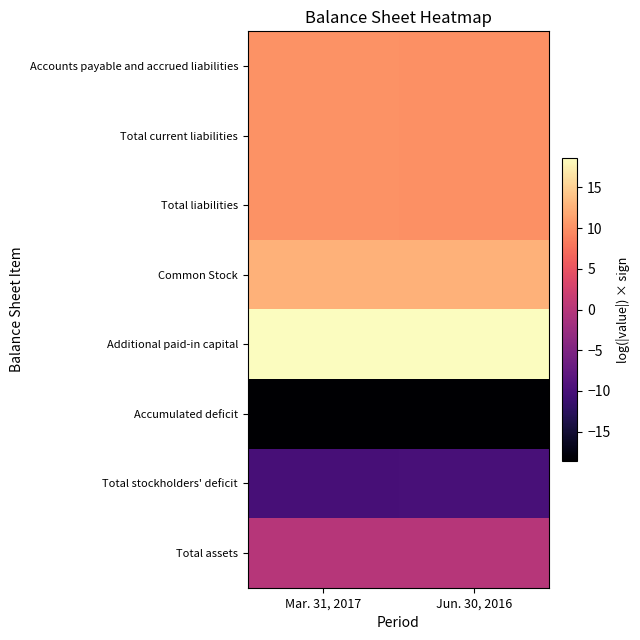

Reading left to right, list all the values displayed in this chart.

Accounts payable and accrued liabilities: Mar. 31, 2017=10.1	Jun. 30, 2016=10.0
Total current liabilities: Mar. 31, 2017=10.1	Jun. 30, 2016=10.0
Total liabilities: Mar. 31, 2017=10.1	Jun. 30, 2016=10.0
Common Stock: Mar. 31, 2017=12.6	Jun. 30, 2016=12.6
Additional paid-in capital: Mar. 31, 2017=18.6	Jun. 30, 2016=18.6
Accumulated deficit: Mar. 31, 2017=-18.6	Jun. 30, 2016=-18.6
Total stockholders' deficit: Mar. 31, 2017=-10.1	Jun. 30, 2016=-10.0
Total assets: Mar. 31, 2017=0.0	Jun. 30, 2016=0.0